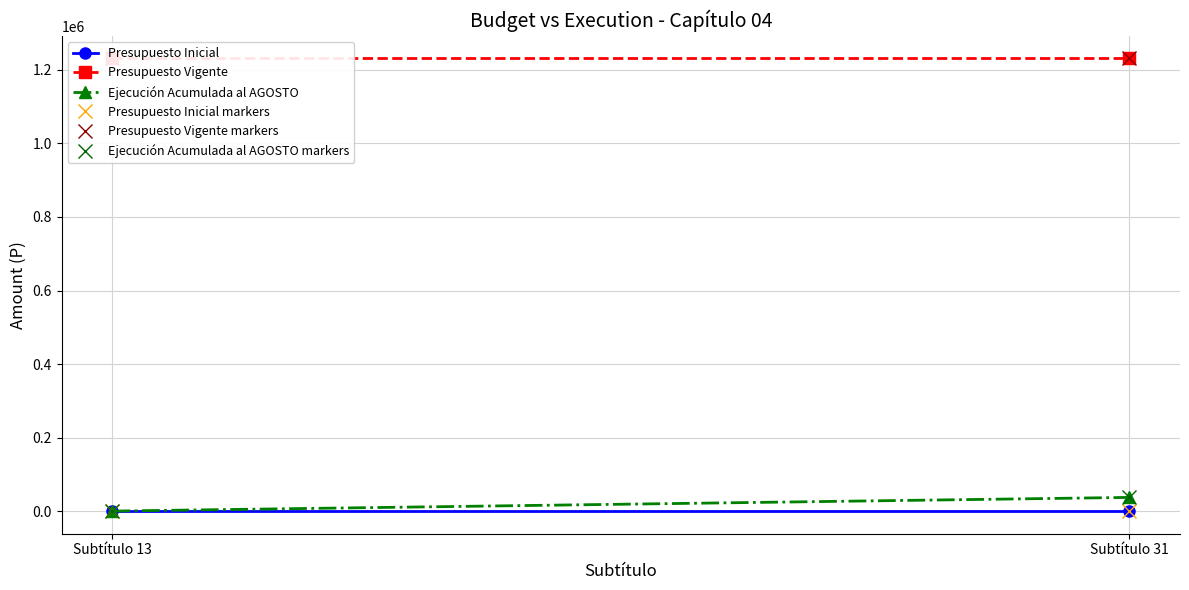

Which series has the largest total across all categories?

Presupuesto Vigente